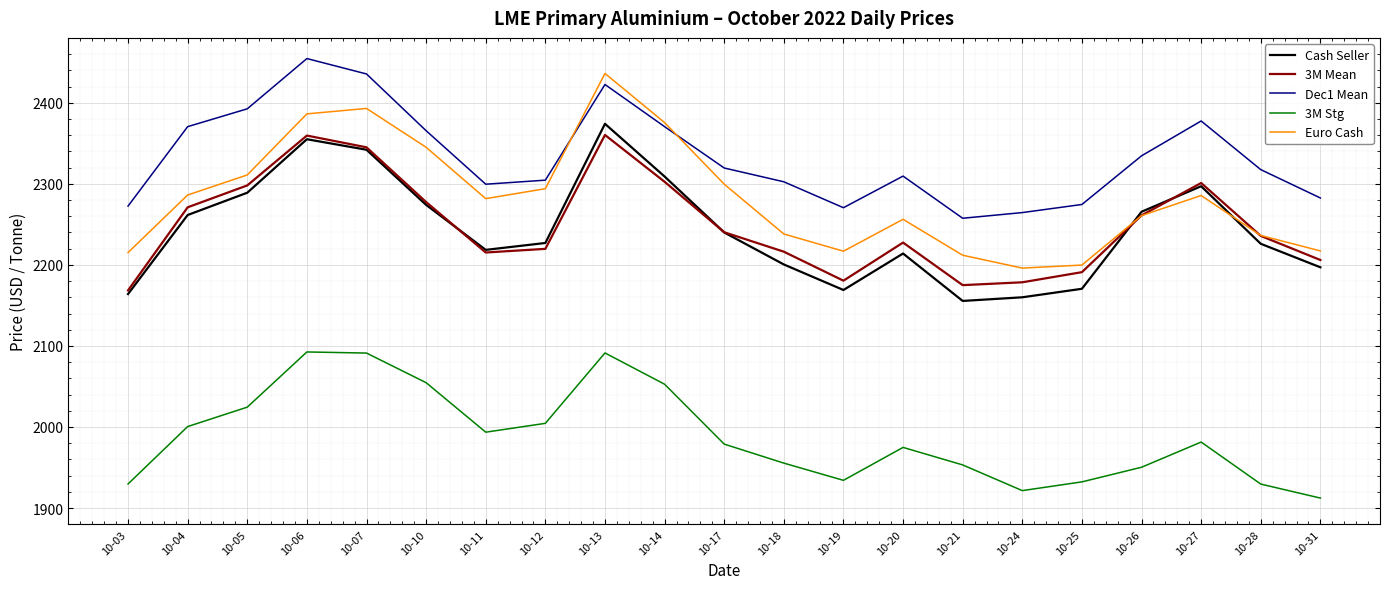

What is the average value of the 3M Stg series?

1988.5